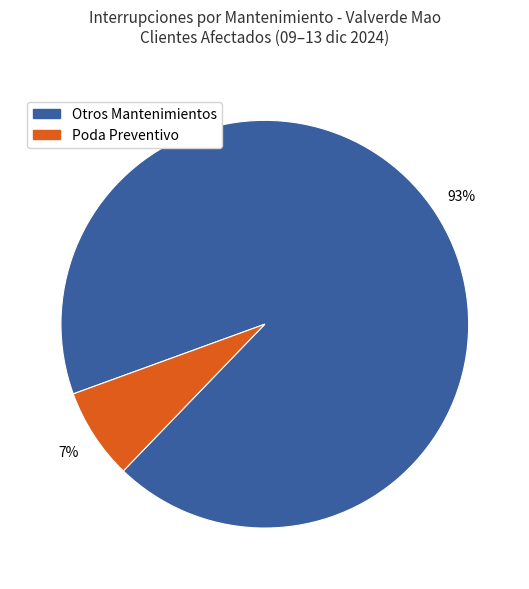

To the nearest percent, what is the average slice percentage?

50%